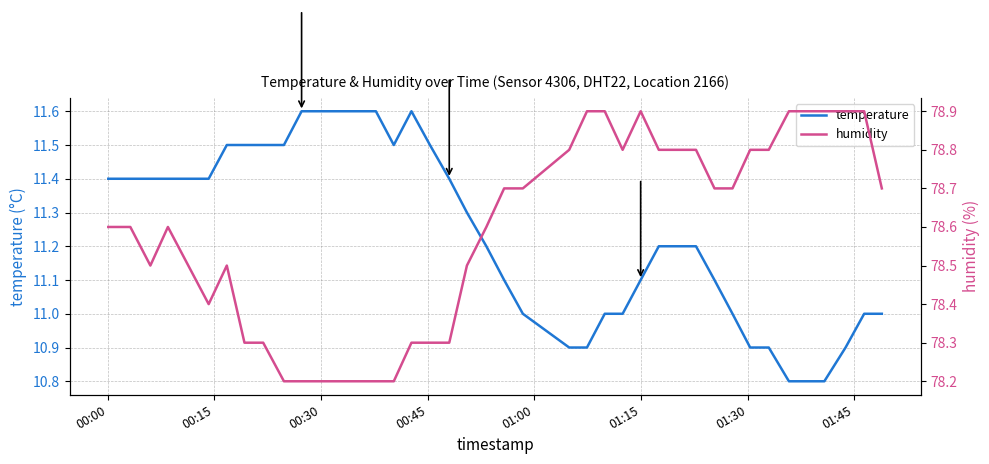

What is the lowest value of the temperature series?

10.8